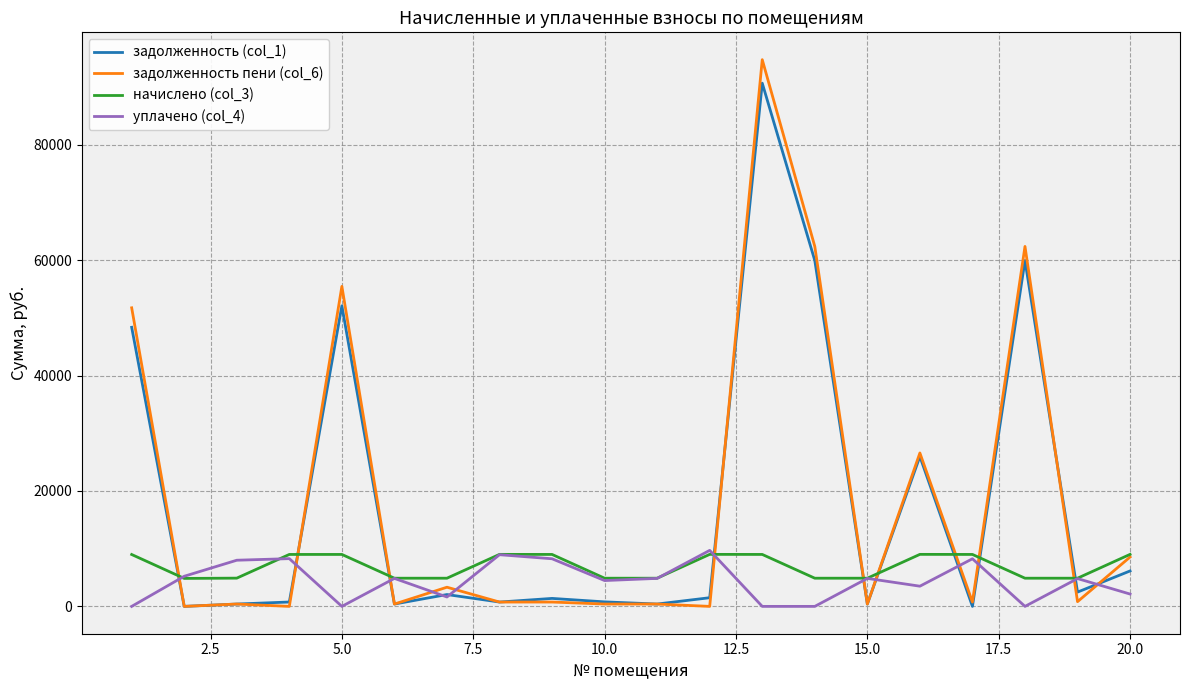

After their last crossing, which series has the higher values: уплачено (col_4) or начислено (col_3)?

начислено (col_3)